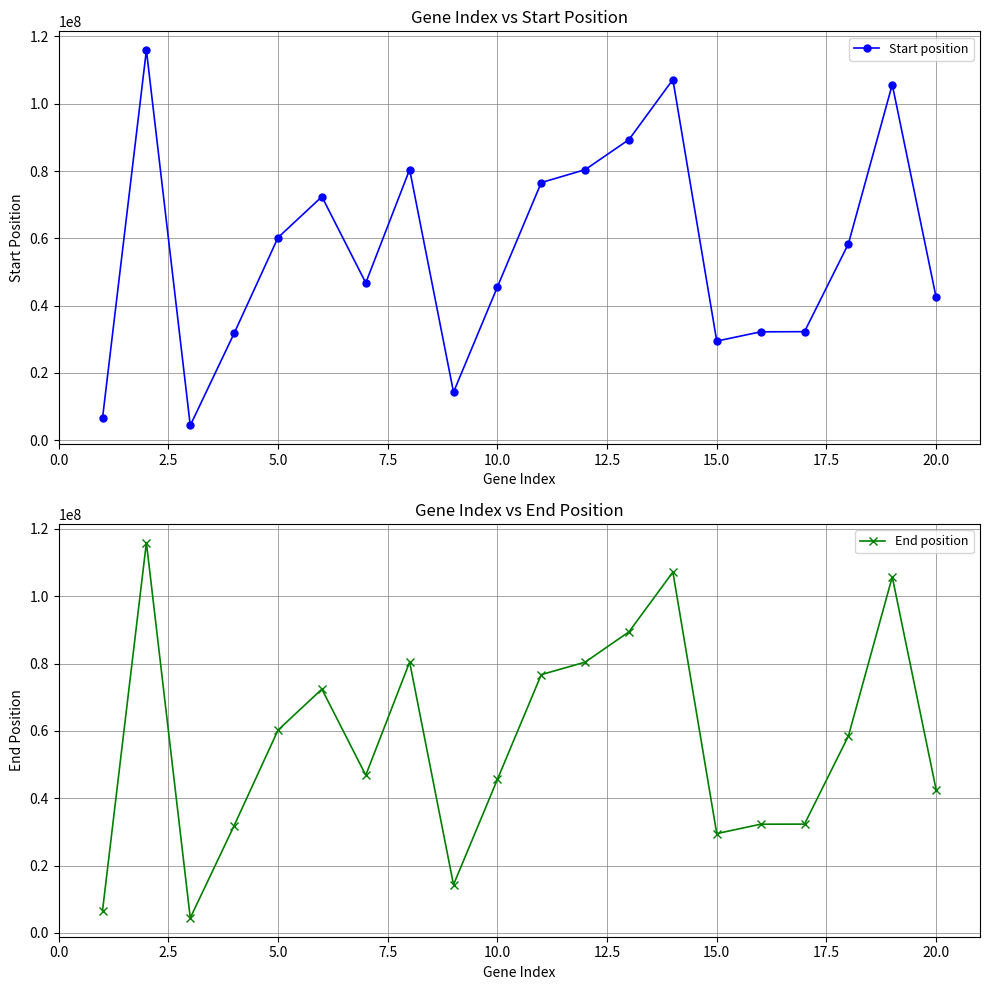

How many lines are shown in the chart?

2